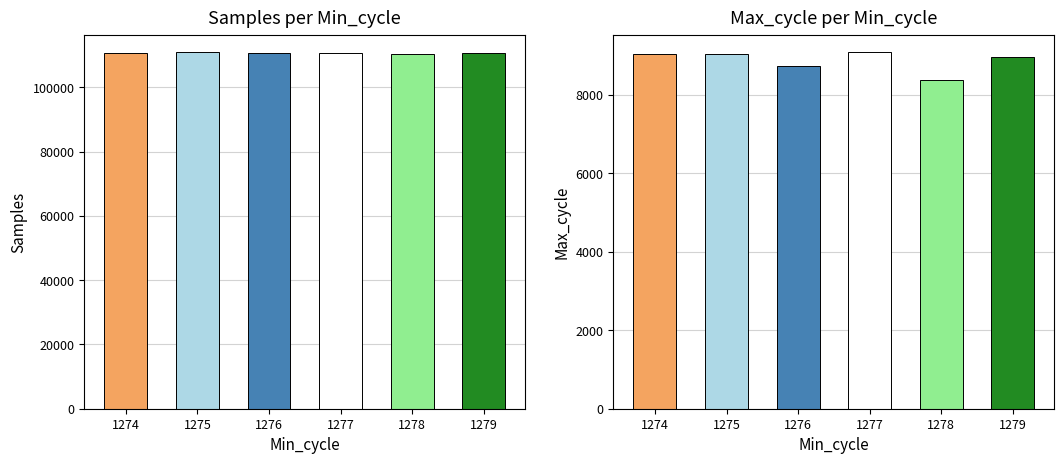

Which series changed the most between 1275 and 1276?

Samples